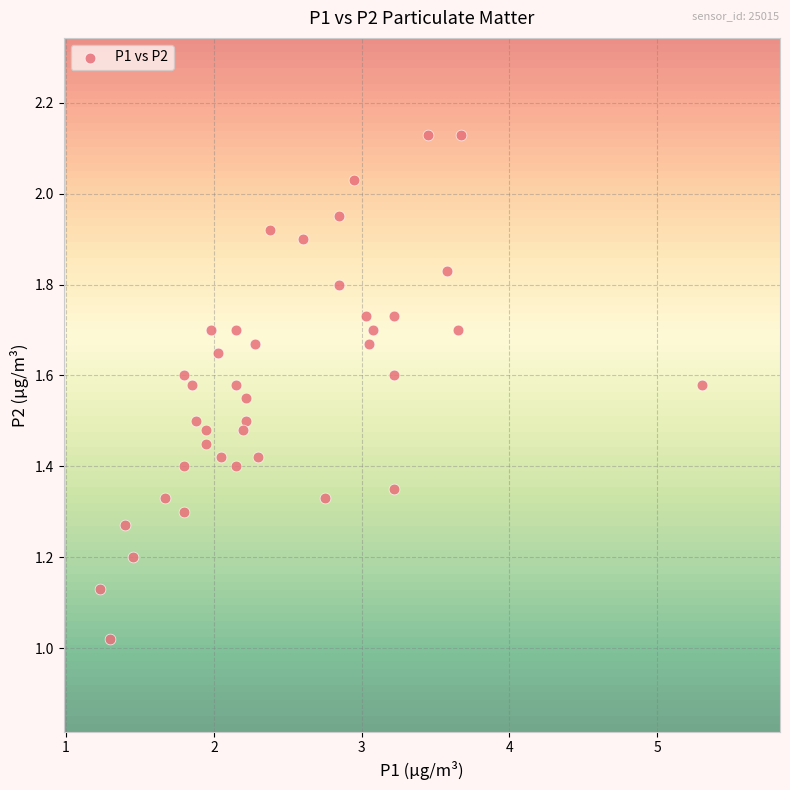

What is the range of X values (max minus min)?

4.1